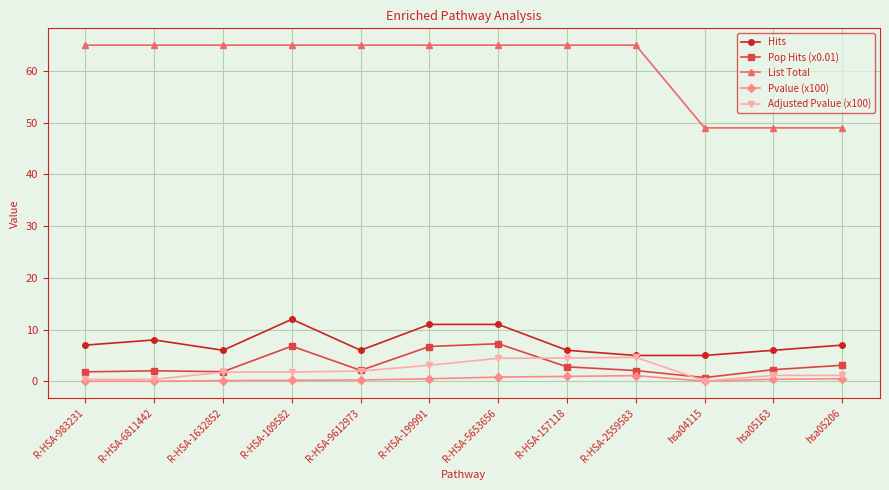

What is the total value across all series at hsa05163?

58.8